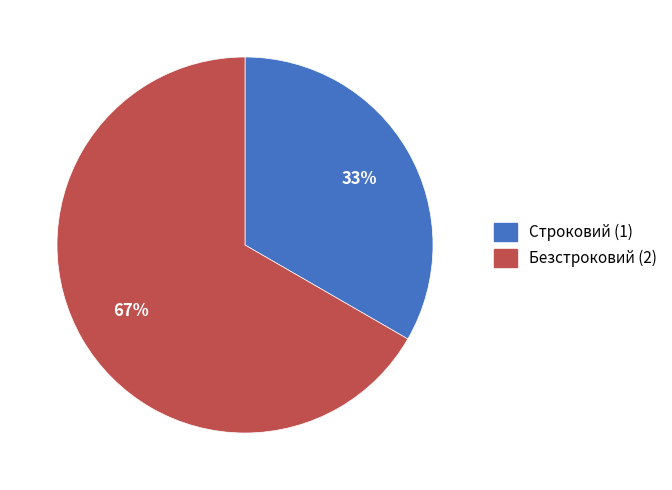

Is it true that Строковий is 20% of the pie?

False